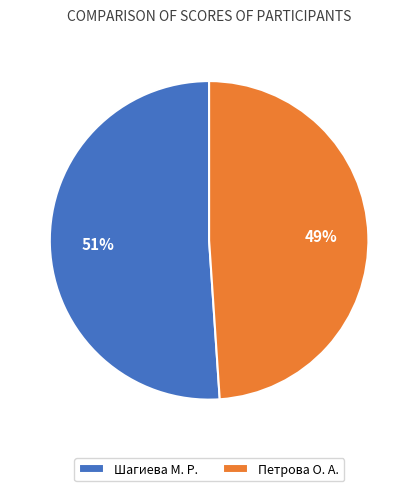

Combined, do Петрова О. А. and Шагиева М. Р. account for over 50%?

Yes